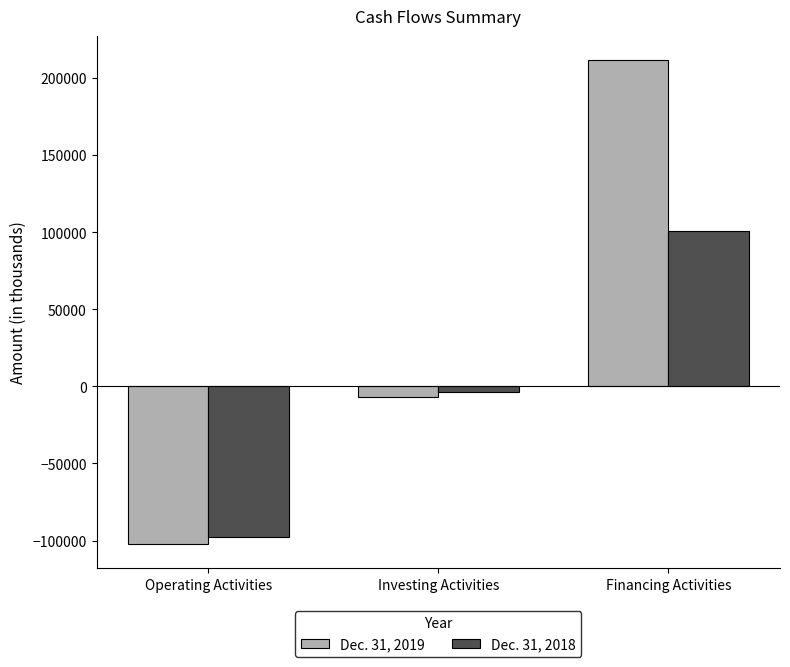

How many data points does each series have?

3